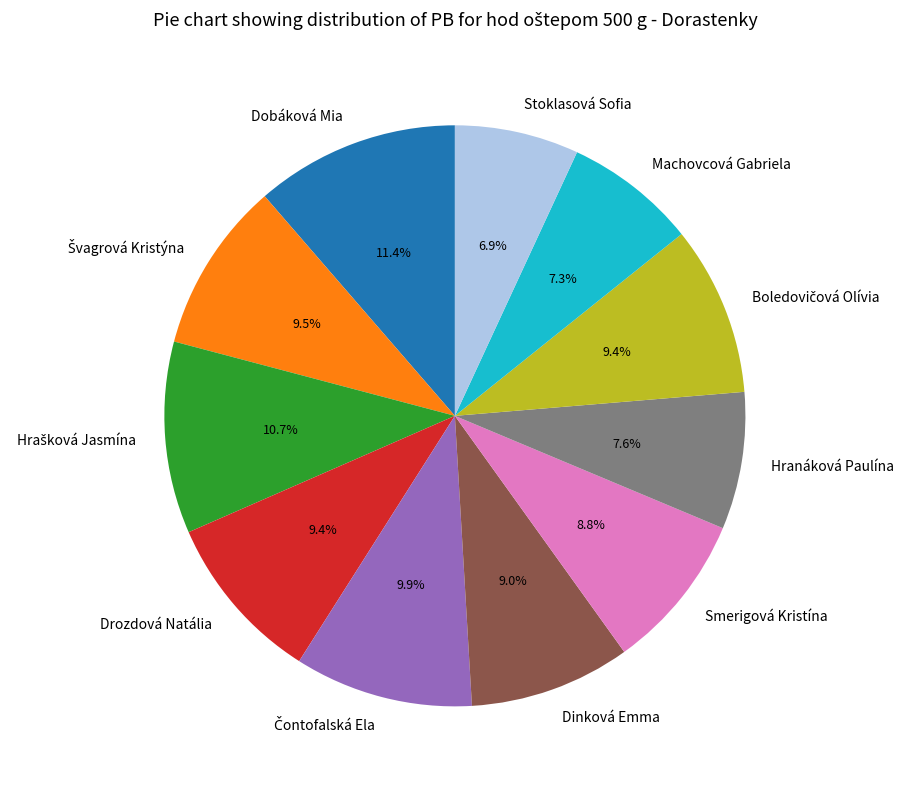

Approximately how many times larger is the value at Stoklasová Sofia compared to Machovcová Gabriela?

0.9